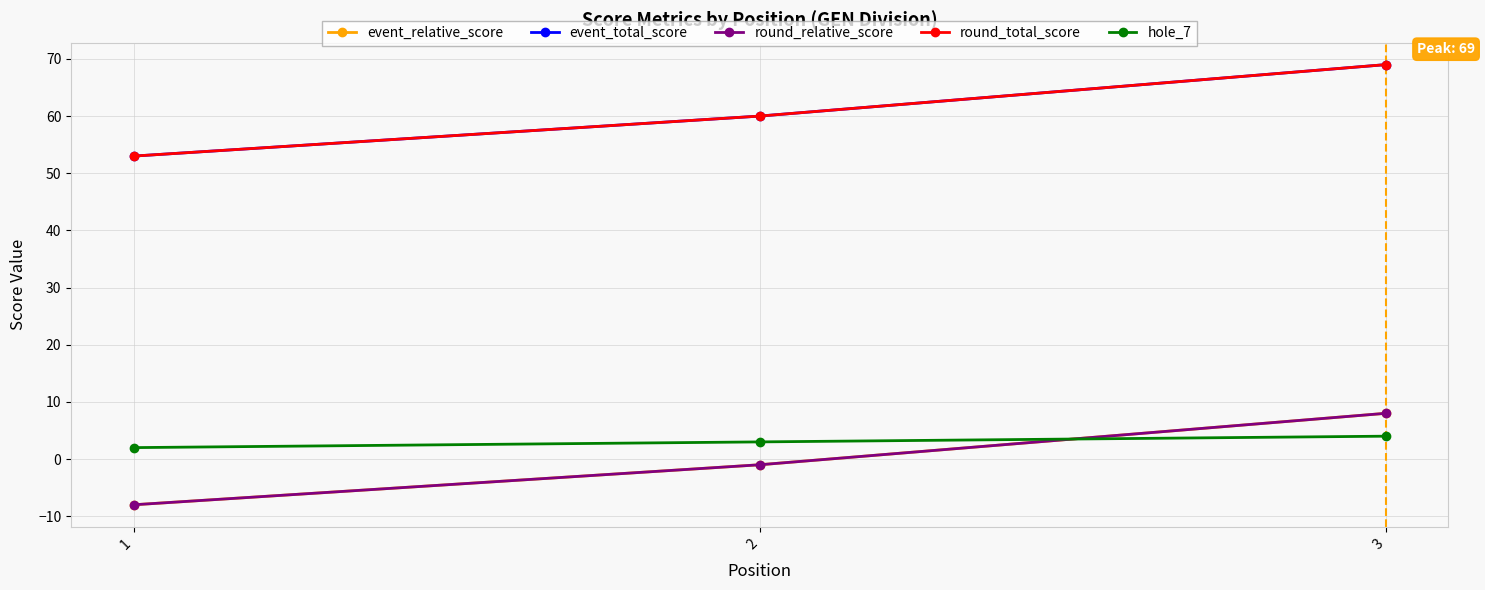

What are all the series names shown in the legend?

event_relative_score, event_total_score, round_relative_score, round_total_score, hole_7